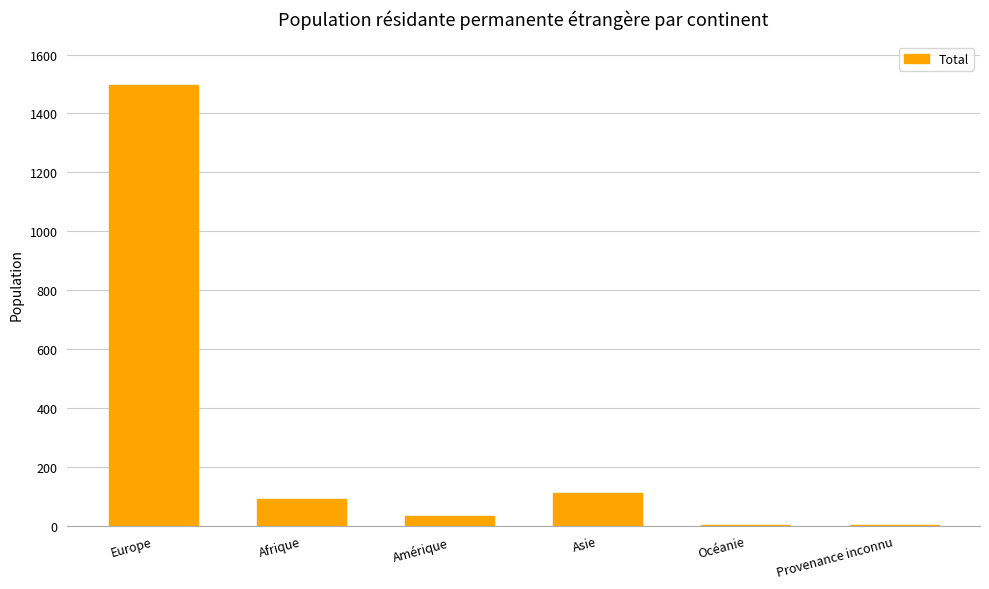

What is the difference between the values at Asie and Europe?

1384